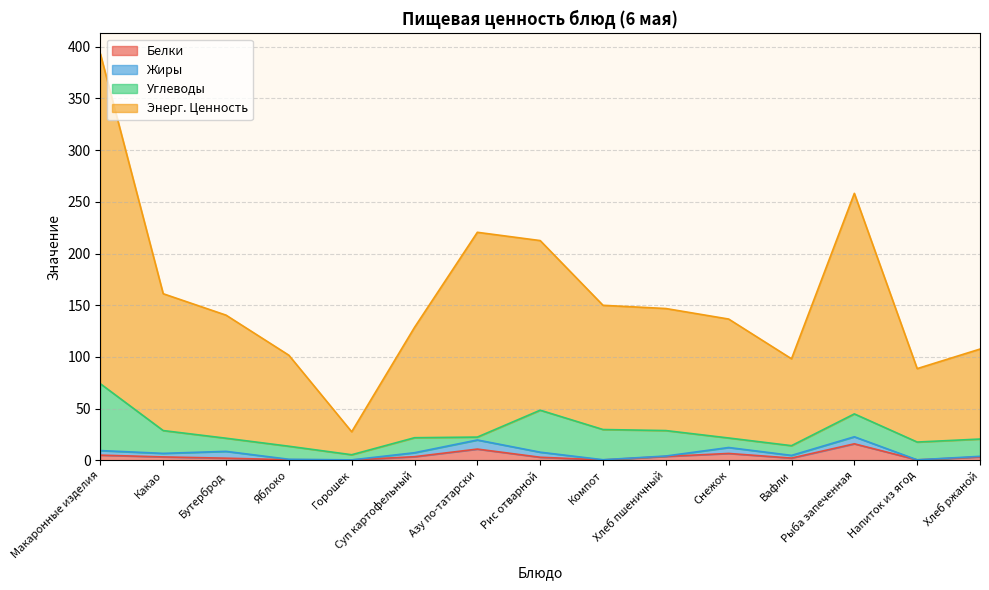

At which category is the sum across all series the highest?

Макаронные изделия